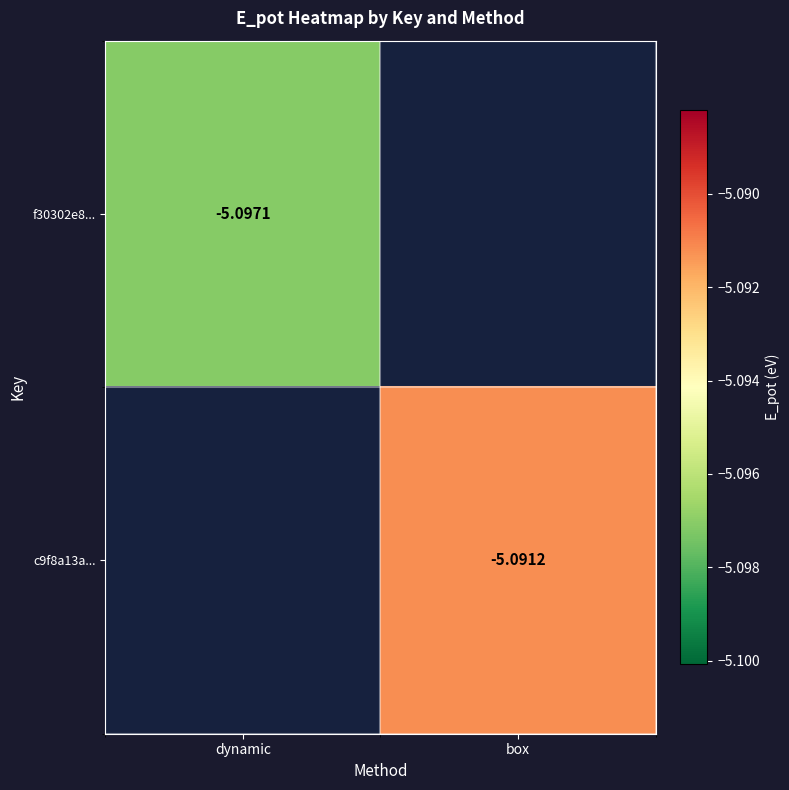

How many values in f30302e8... are below zero?

1